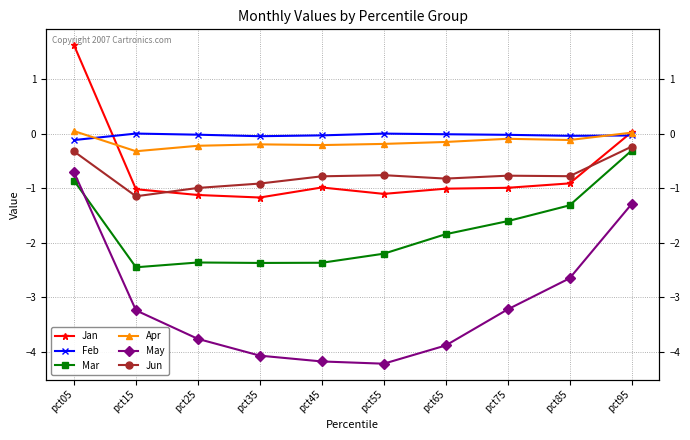

What is the difference between the second highest and minimum values in the Mar series?

1.6